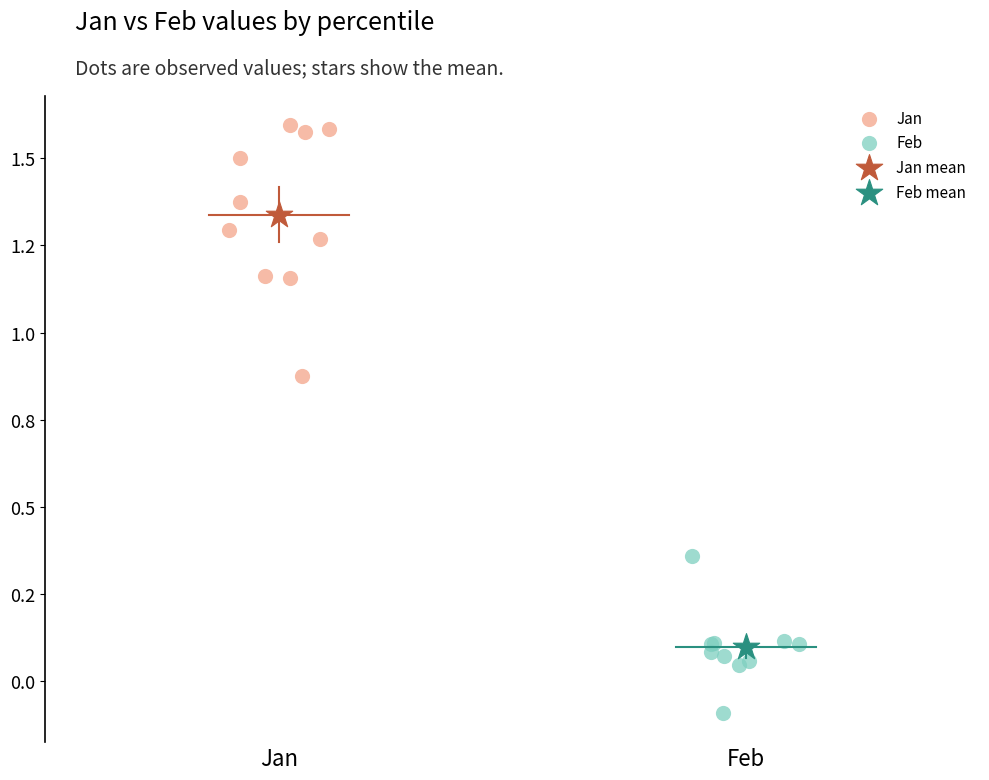

What are all the series names shown in the legend?

Jan, Feb, Jan mean, Feb mean